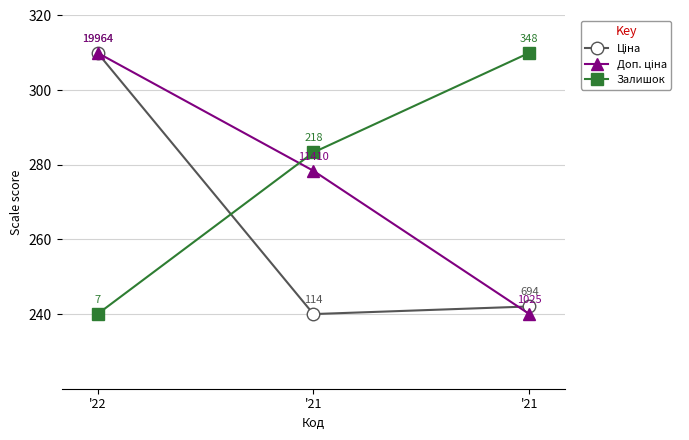

What is the value of the Ціна point at the 3rd from the left?

240.0